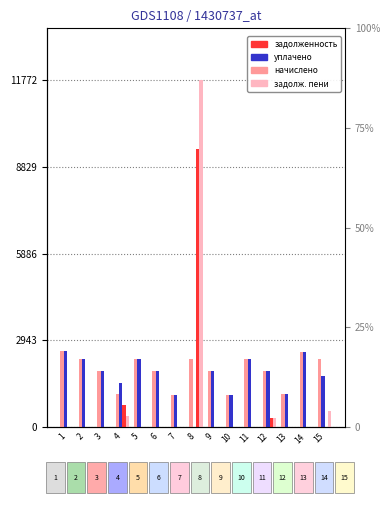

What is the value of the уплачено bar at the 10th from the left?

1102.4